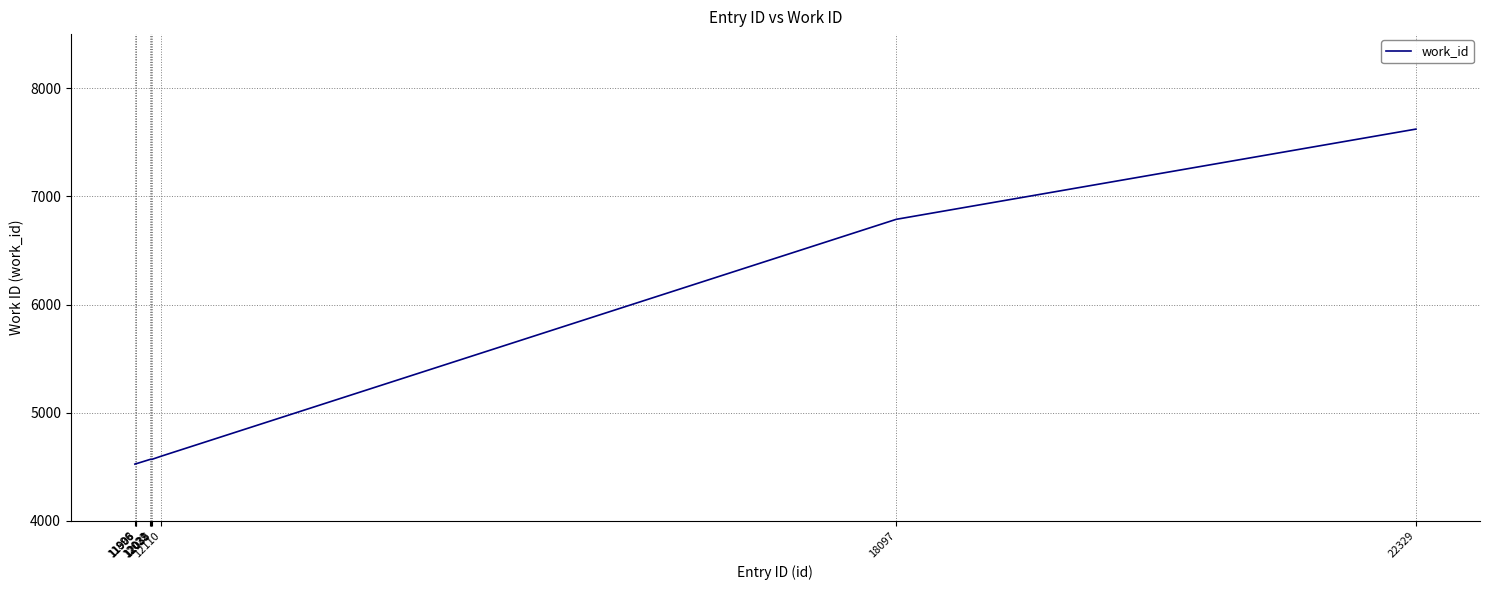

The chart shows a value of 4569 at 12035. True or false?

True